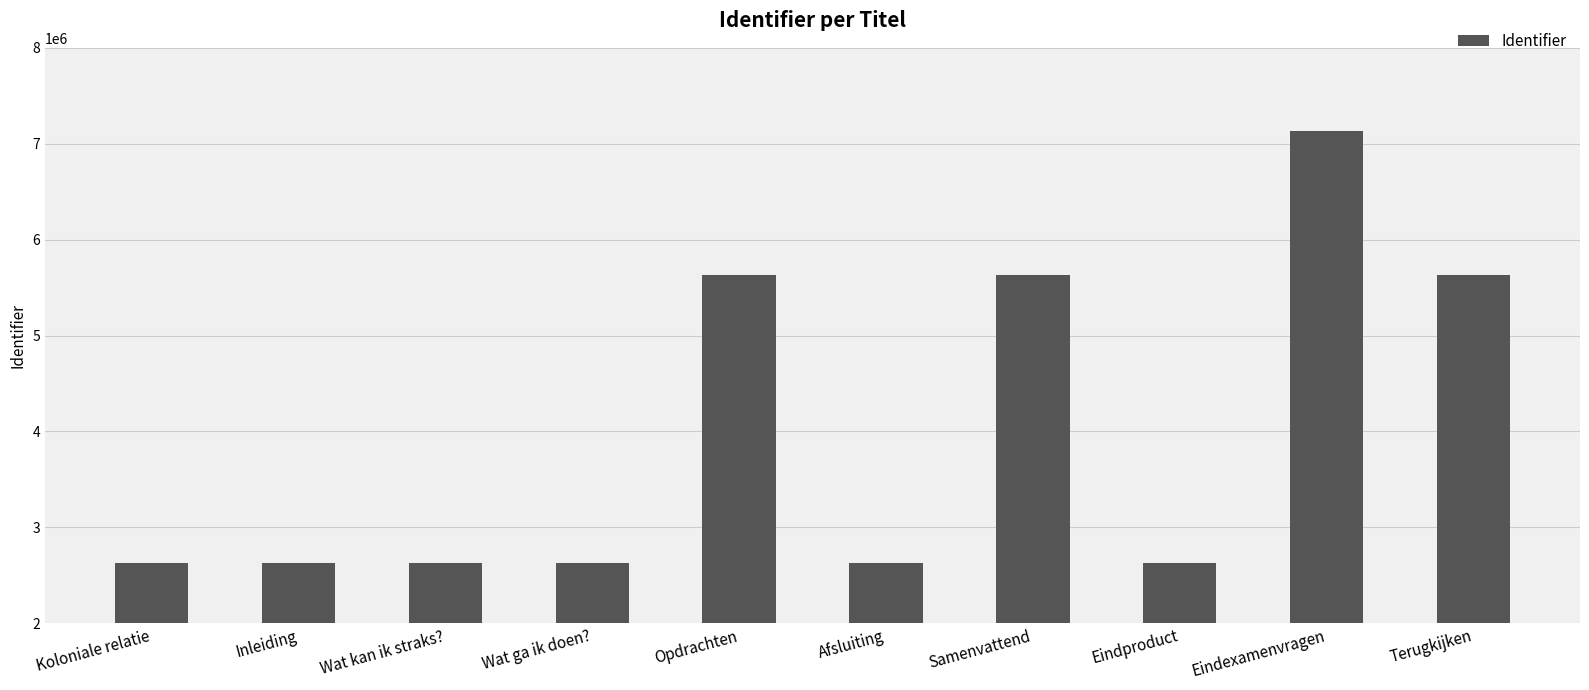

What is the label of the 4th bar from the right?

Samenvattend